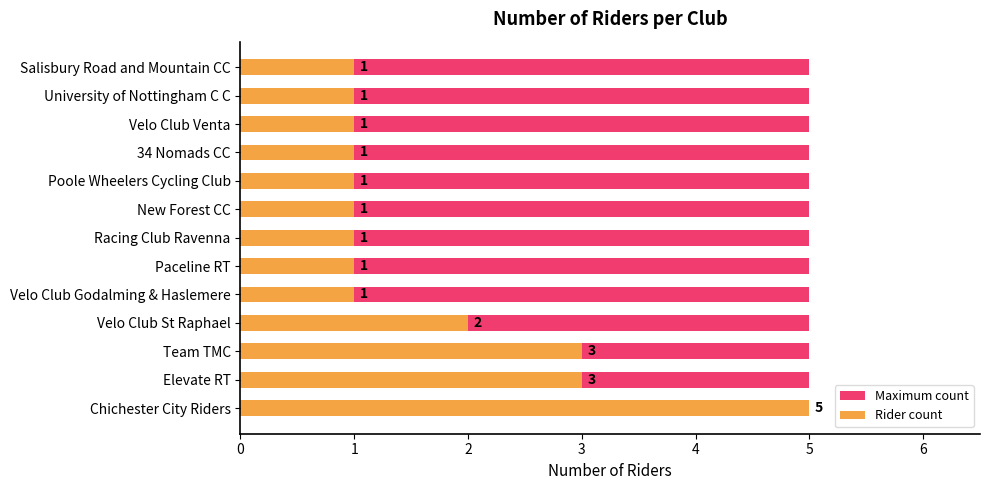

List the series in order of their peak value, highest first.

Rider count, Maximum count